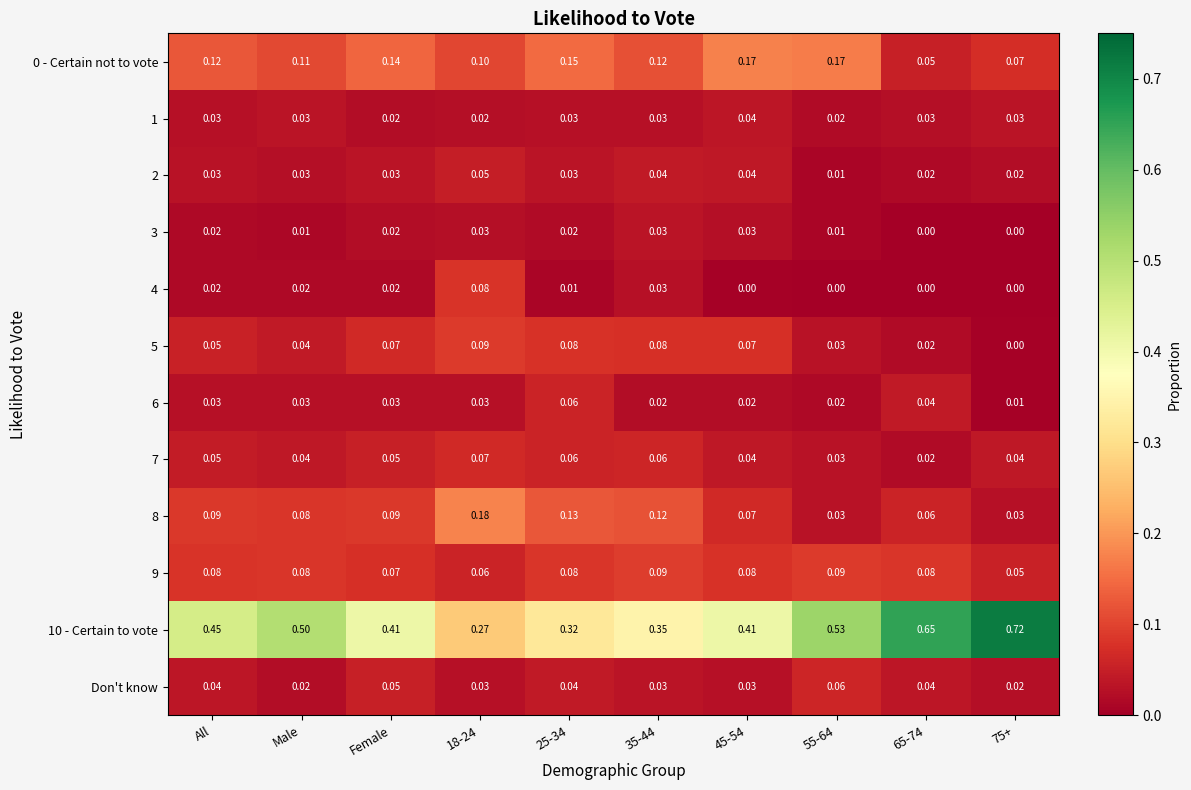

How many series are shown in this chart?

12